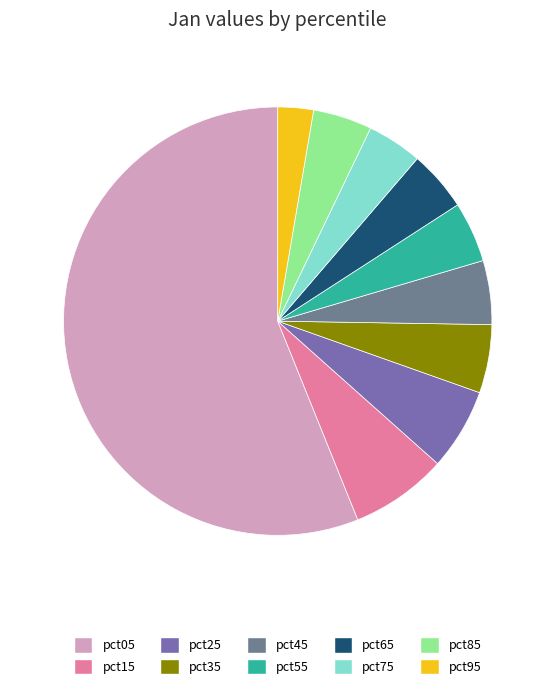

What portion of the pie excludes pct45?

95.2%